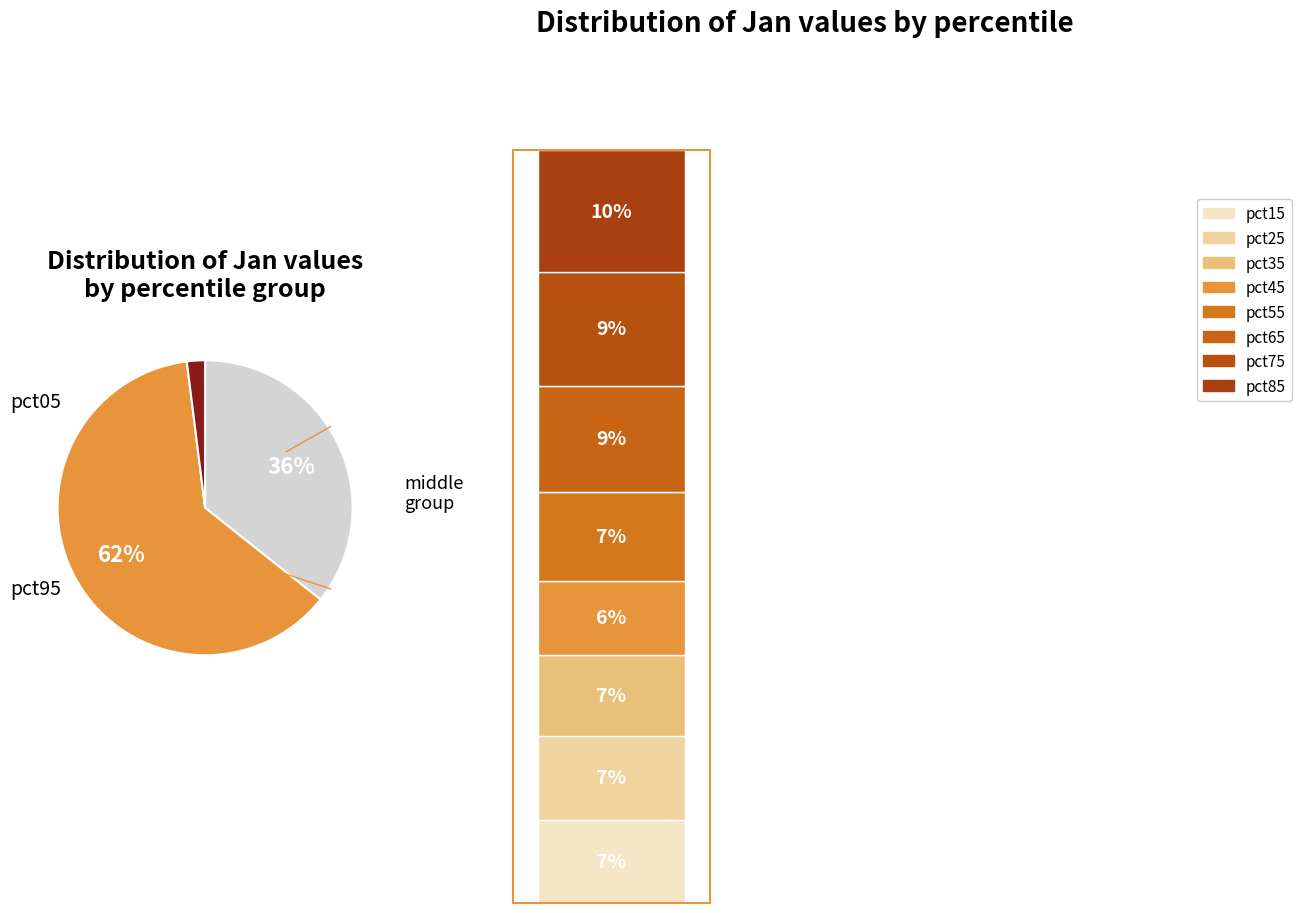

What percentage is the pct95 slice, to the nearest percent?

2%